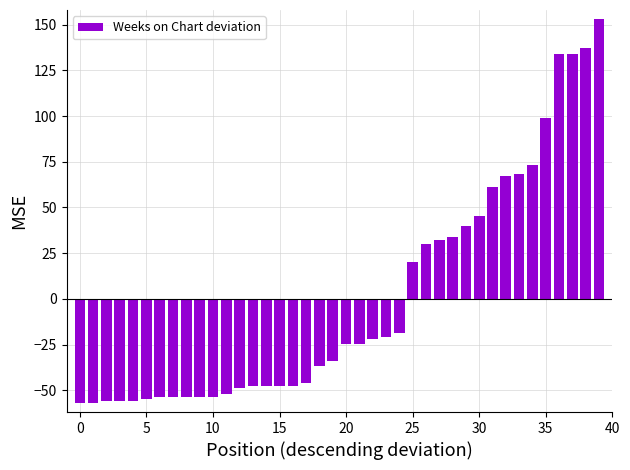

What is the difference between the maximum and second lowest values?

210.0